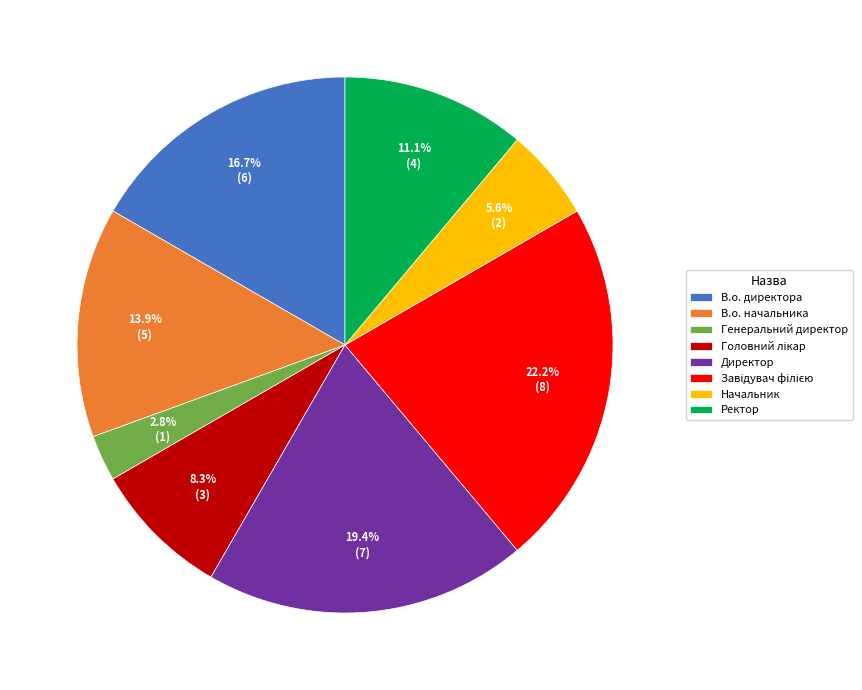

Which slice is the smallest?

Генеральний директор